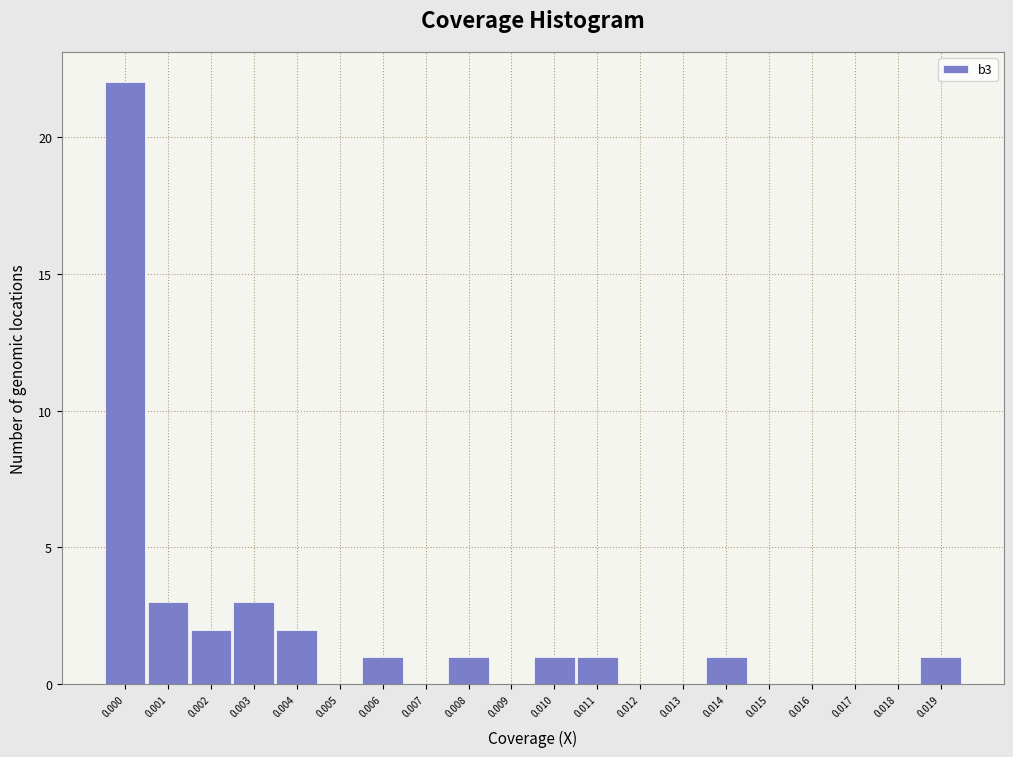

Reading left to right, extract all data points from this chart.

0.000=22	0.001=3	0.002=2	0.003=3	0.004=2	0.005=0	0.006=1	0.007=0	0.008=1	0.009=0	0.010=1	0.011=1	0.012=0	0.013=0	0.014=1	0.015=0	0.016=0	0.017=0	0.018=0	0.019=1